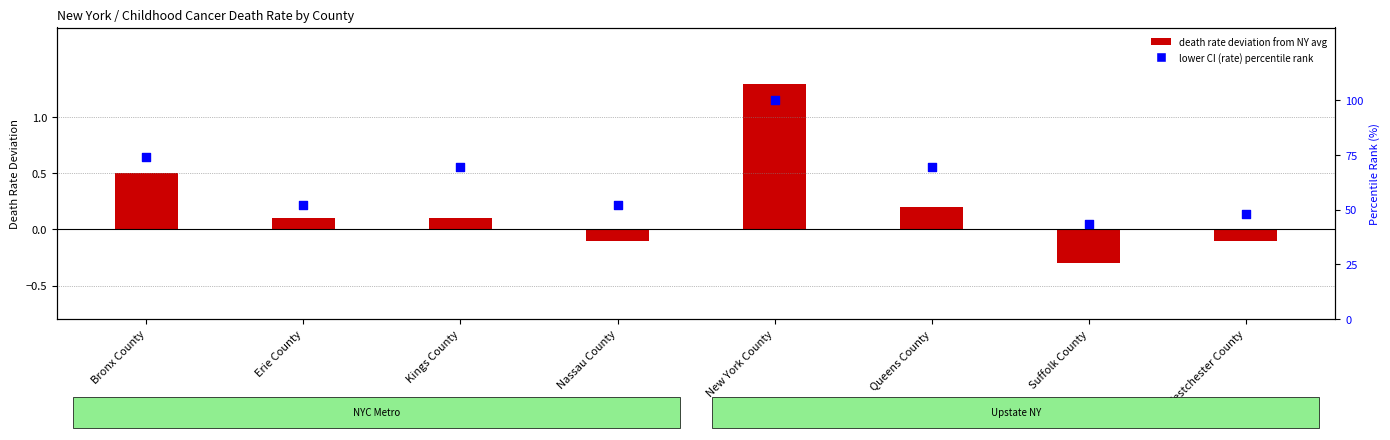

Which series contains the highest Y value?

percentile rank within the sample